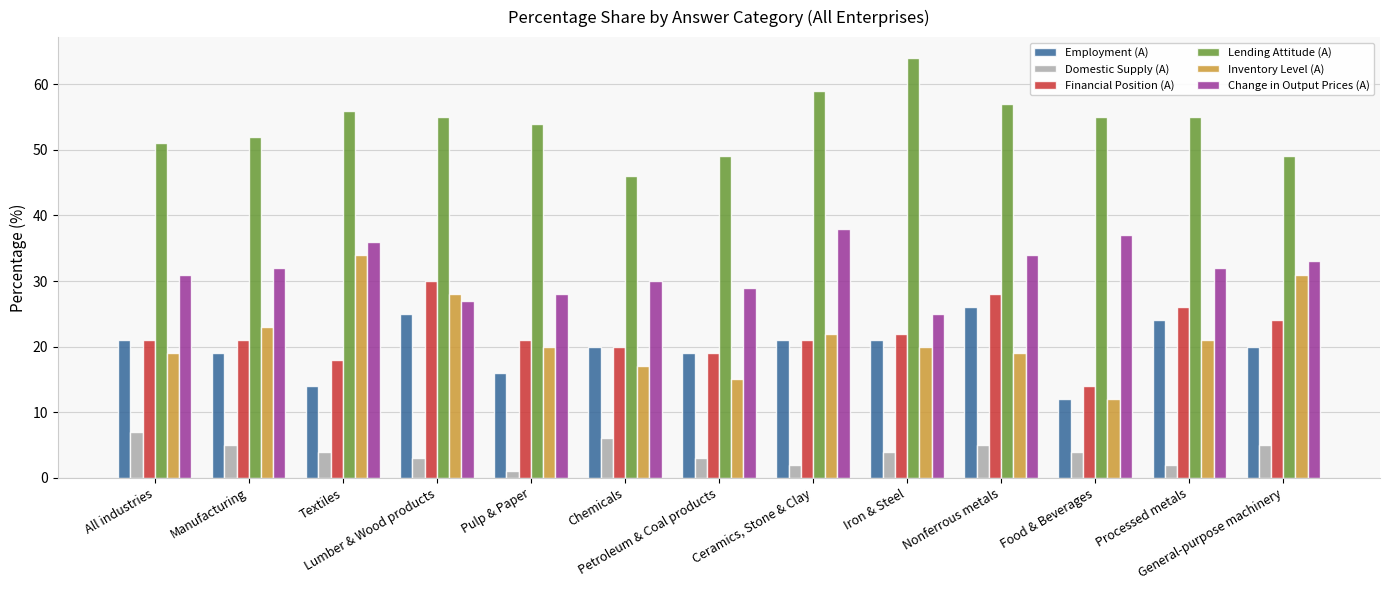

What is the sum of the Change in Output Prices (A) values at Manufacturing and Petroleum & Coal products?

61